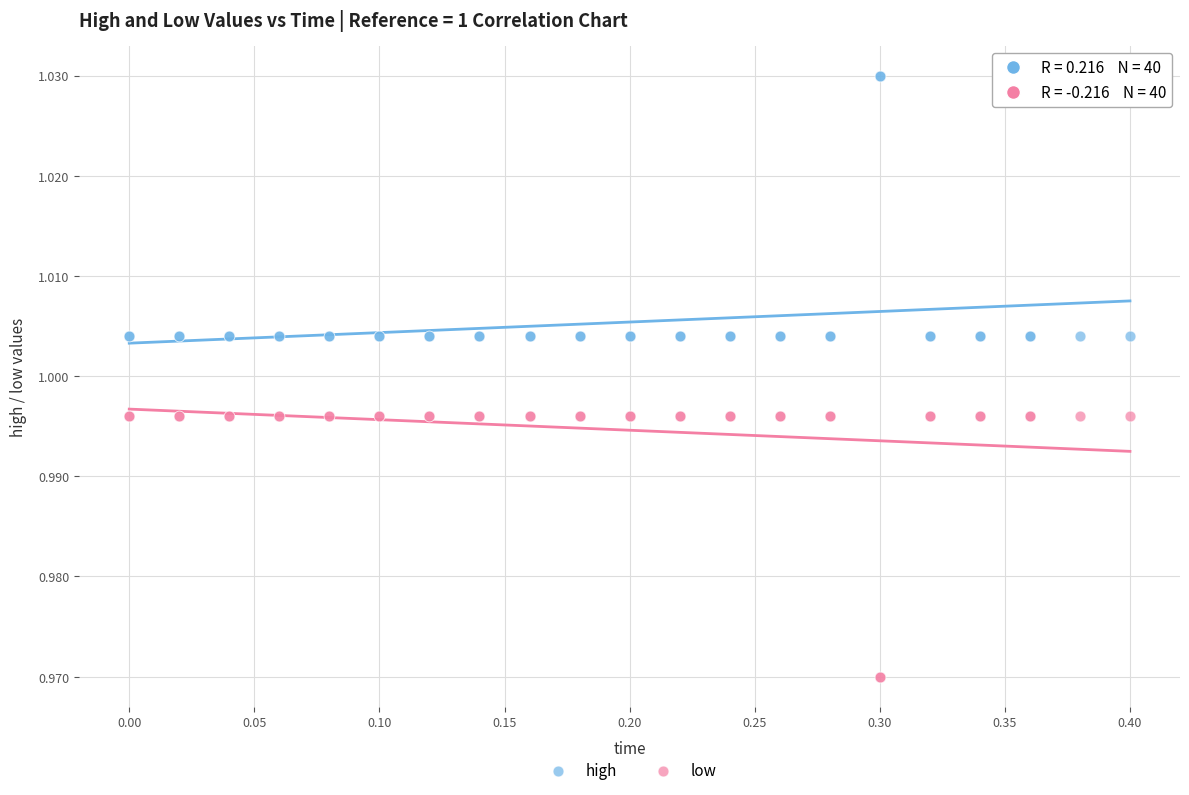

Which series contains the lowest Y value?

low